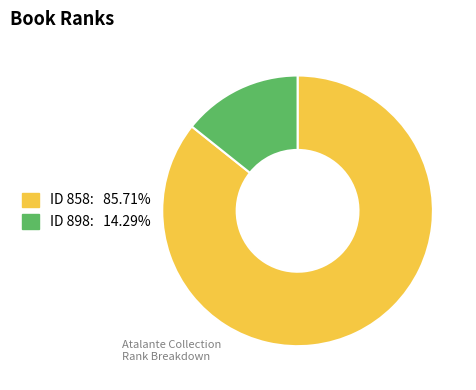

Does any single category account for the majority?

Yes